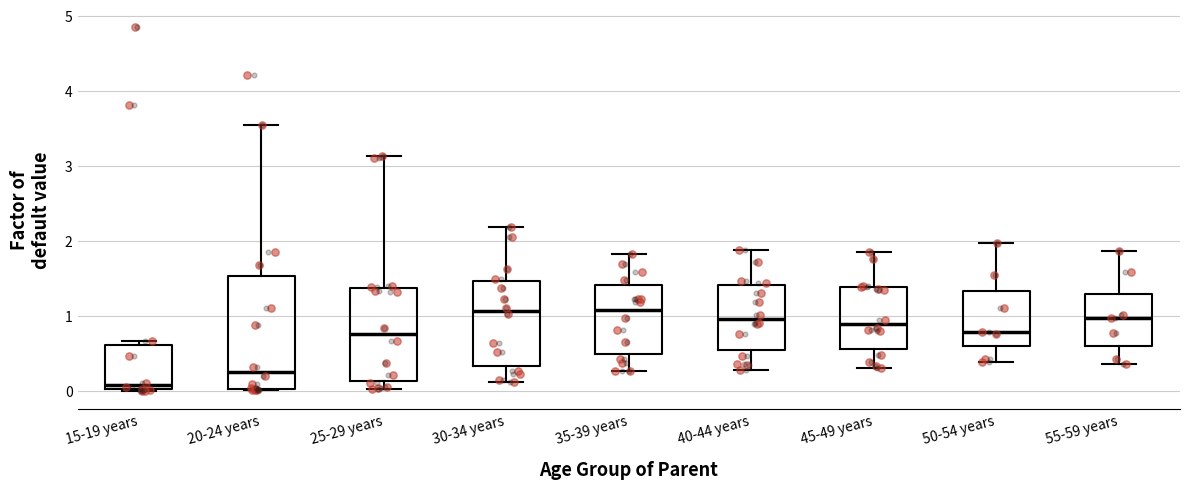

Which box is the tallest, from its lower edge to its upper edge?

20-24 years